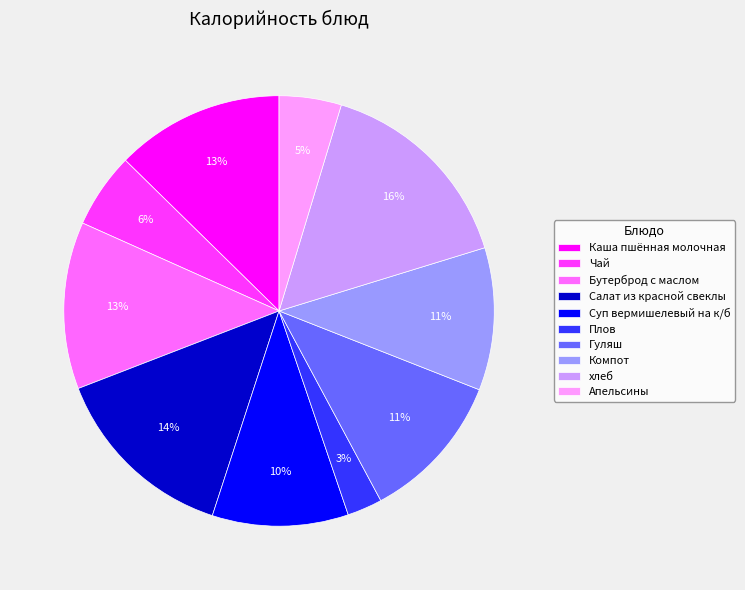

Which slice is the largest?

хлеб